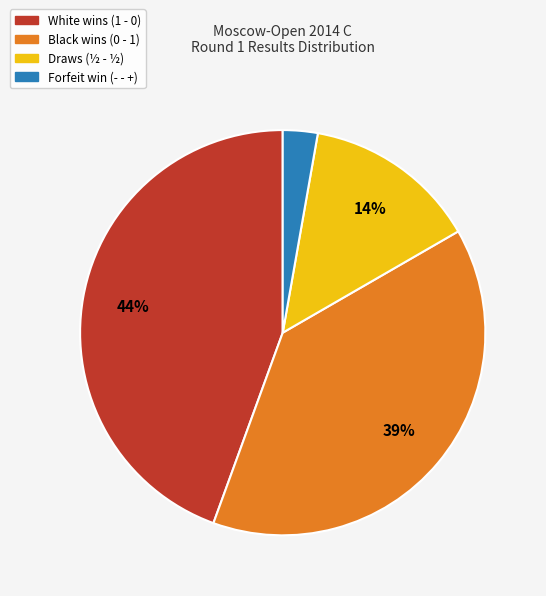

Is there a majority slice in this chart?

No